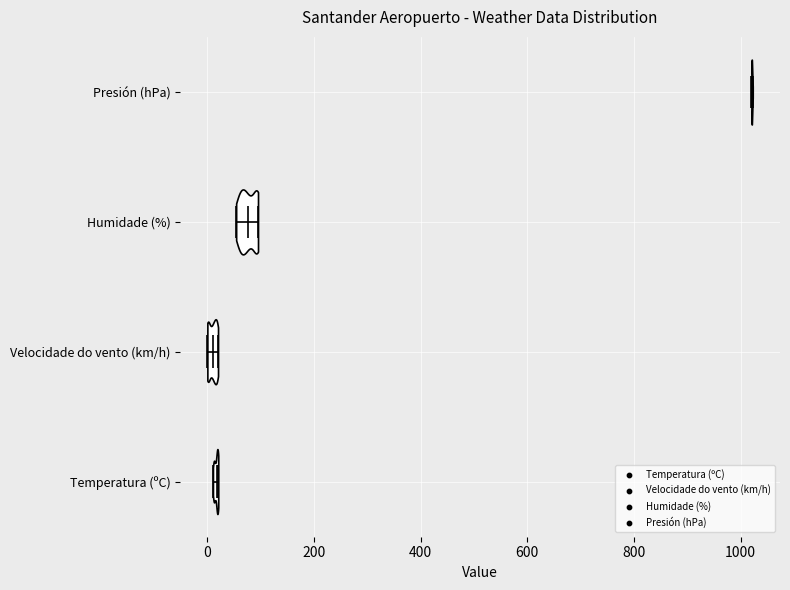

What is the highest point the violin for Presión (hPa) reaches on the x-axis? The values are not printed on the chart, so give them approximately, as read against the axis.

1020